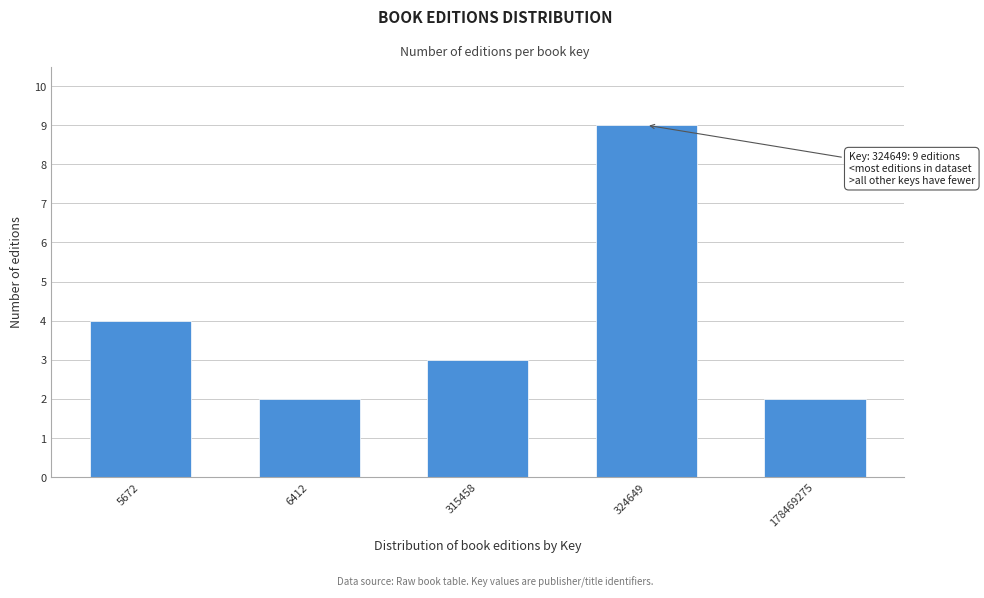

Reading left to right, transcribe all the data shown in this chart.

4	2	3	9	2